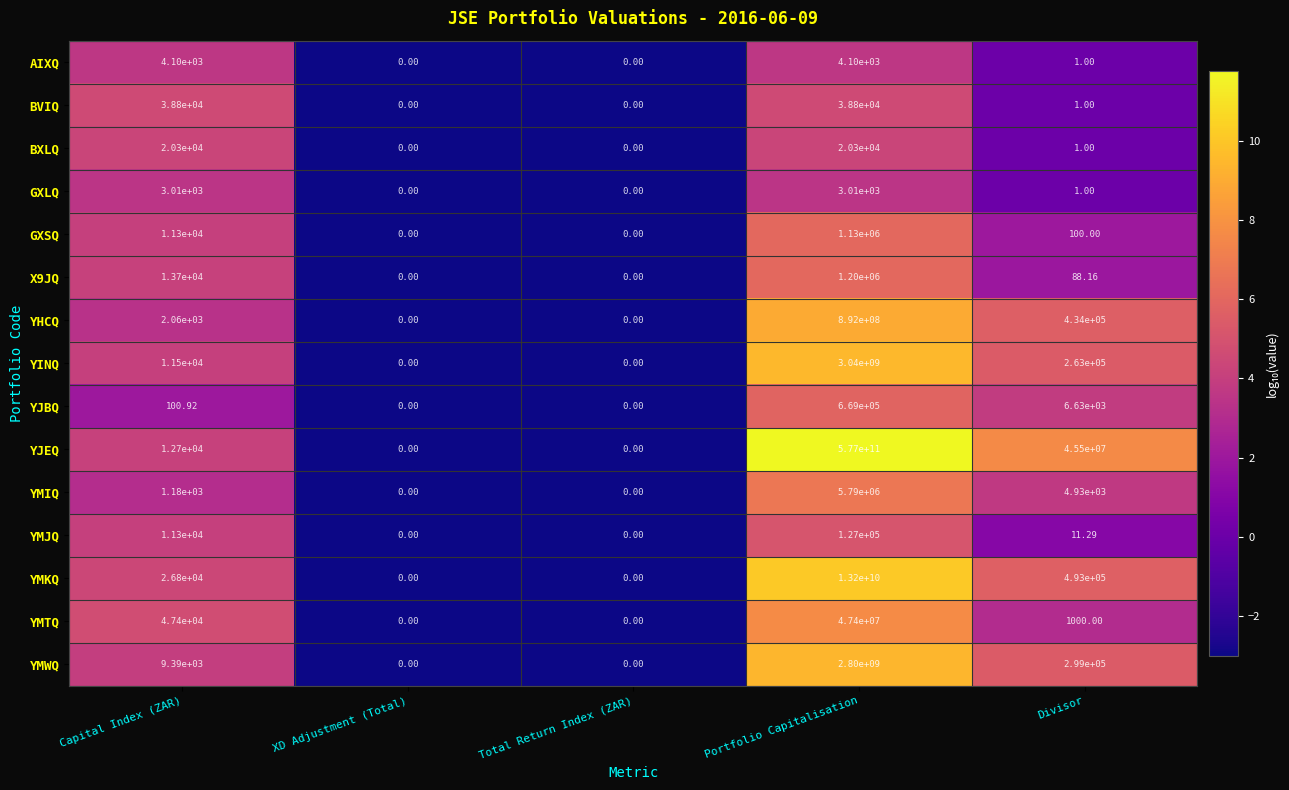

Which series has the largest total across all categories?

YJEQ